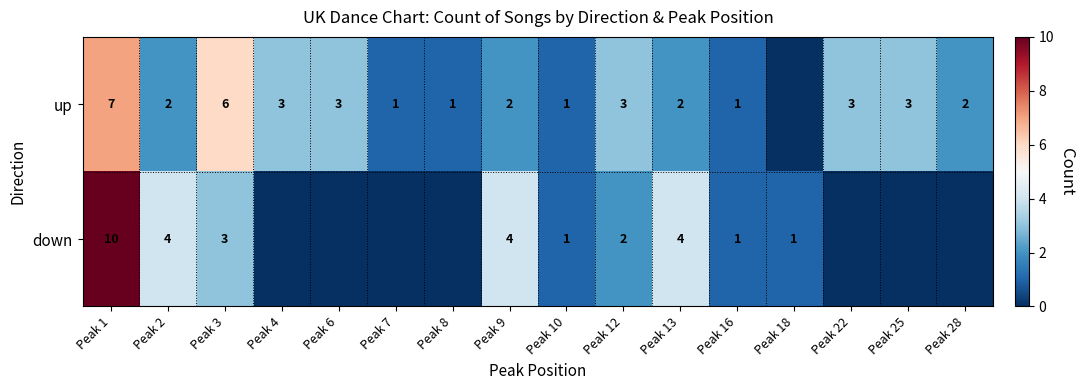

Which category has the highest value across all series?

Peak 1